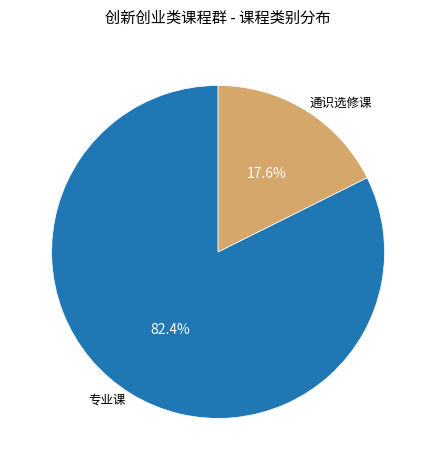

Is there any slice that represents more than half of the pie?

Yes